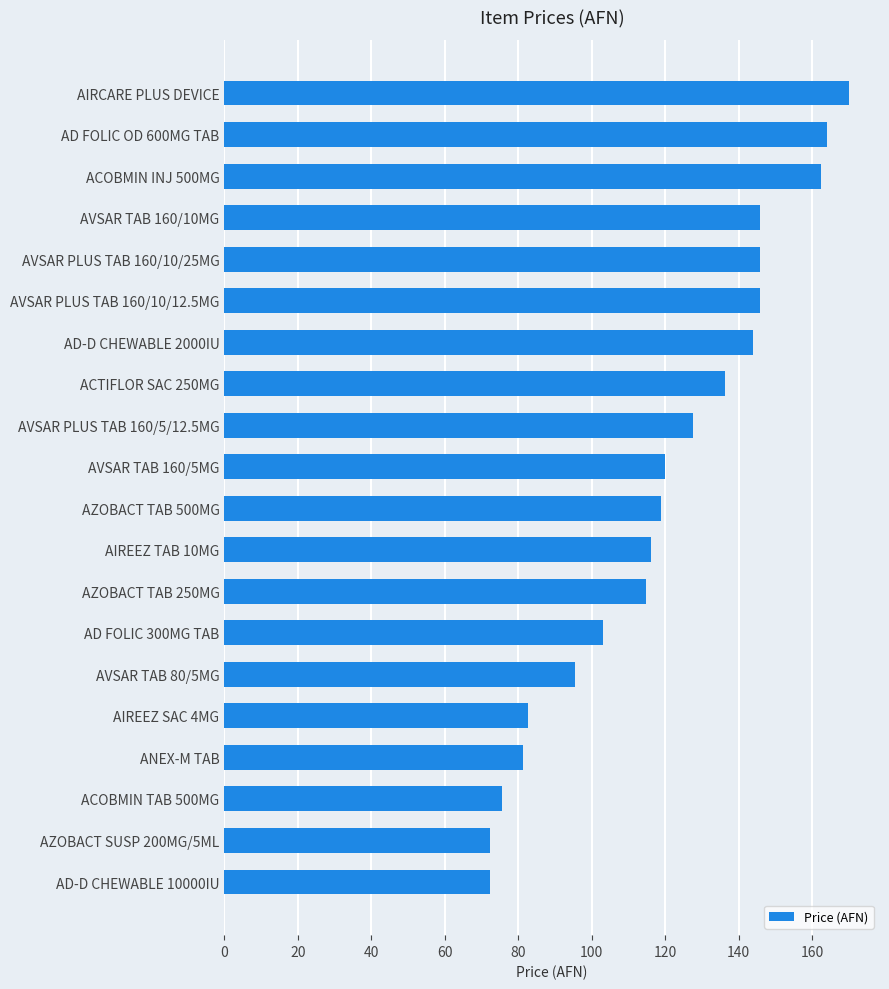

What is the label of the 6th bar from the bottom?

AVSAR TAB 80/5MG